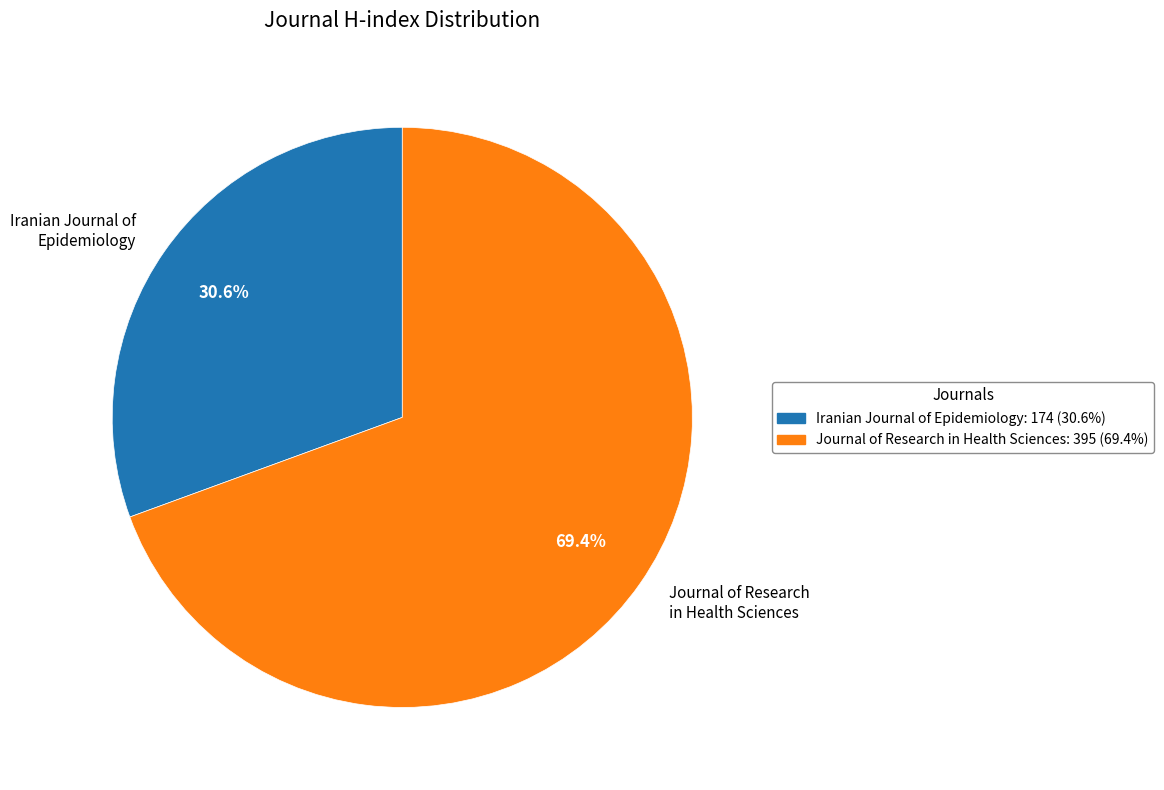

Approximately how many times larger is the value at Iranian Journal of Epidemiology compared to Journal of Research in Health Sciences?

0.4